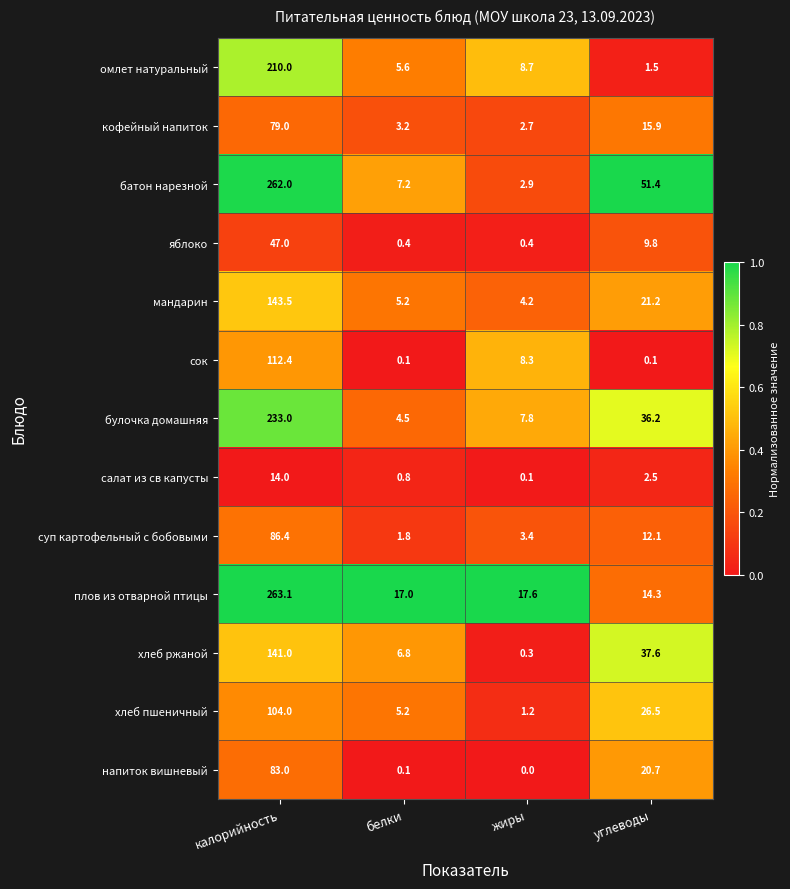

What is the difference between the maximum and minimum values in the суп картофельный с бобовыми series?

84.6